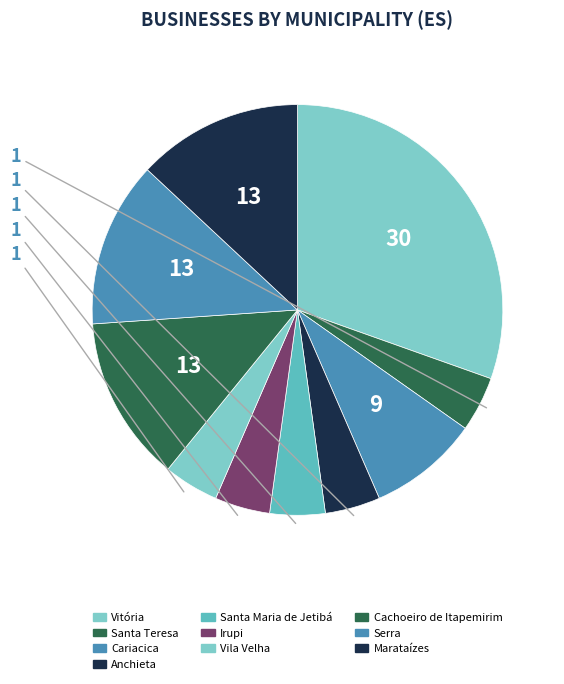

Rank the categories by value from highest to lowest.

Vitória, Cachoeiro de Itapemirim, Serra, Marataízes, Cariacica, Santa Teresa, Anchieta, Santa Maria de Jetibá, Irupi, Vila Velha